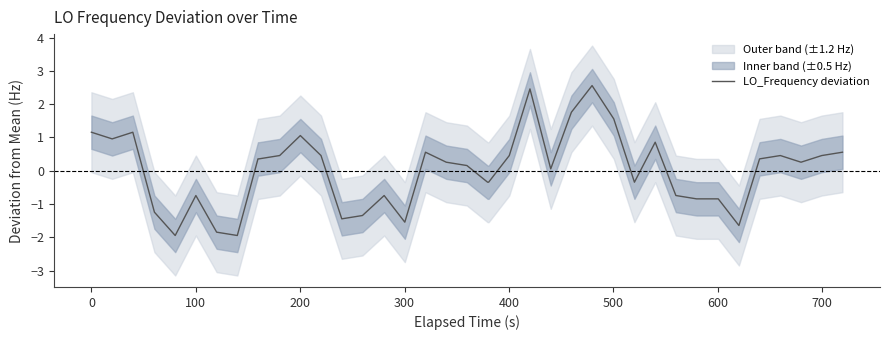

What is the maximum value for LO_Frequency deviation?

2.6